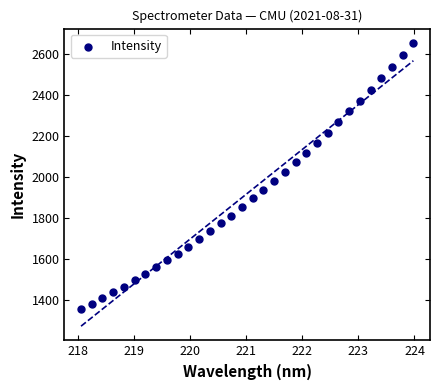

What is the range of Y values (max minus min)?

1300.6